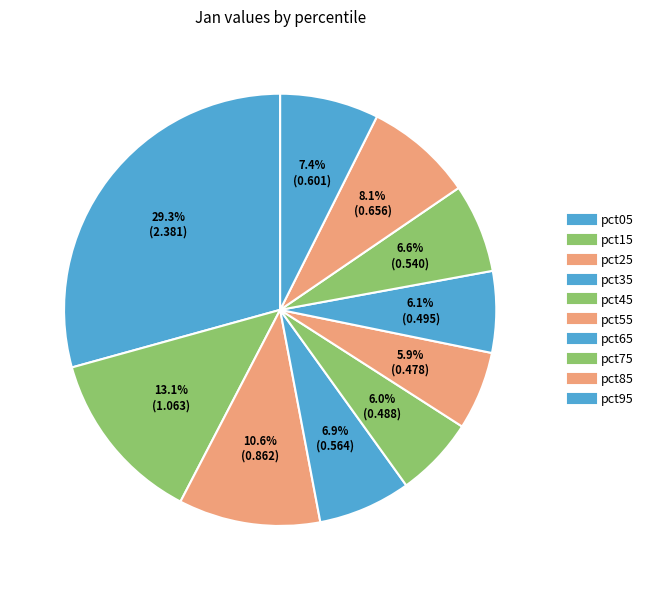

How many segments does this pie chart have?

10